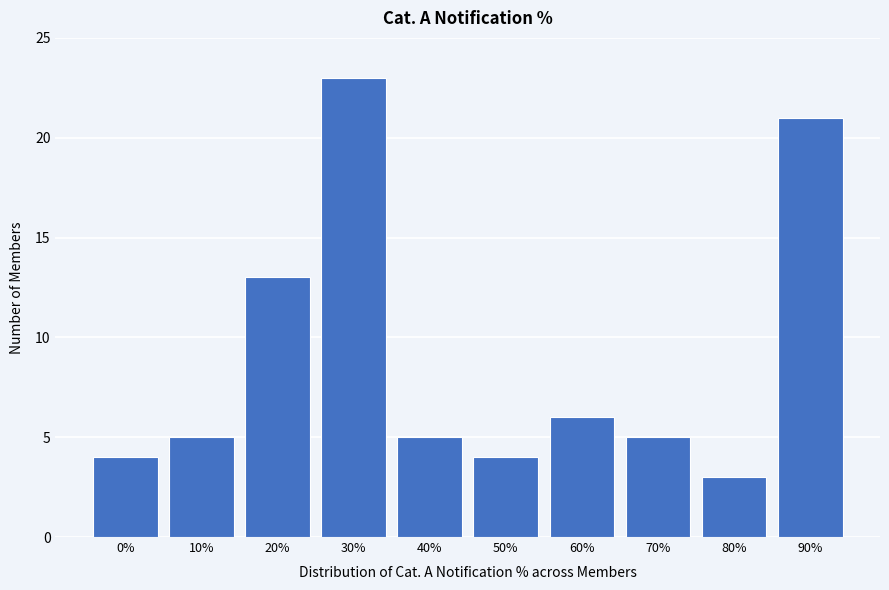

Reading left to right, extract all data points from this chart.

4	5	13	23	5	4	6	5	3	21